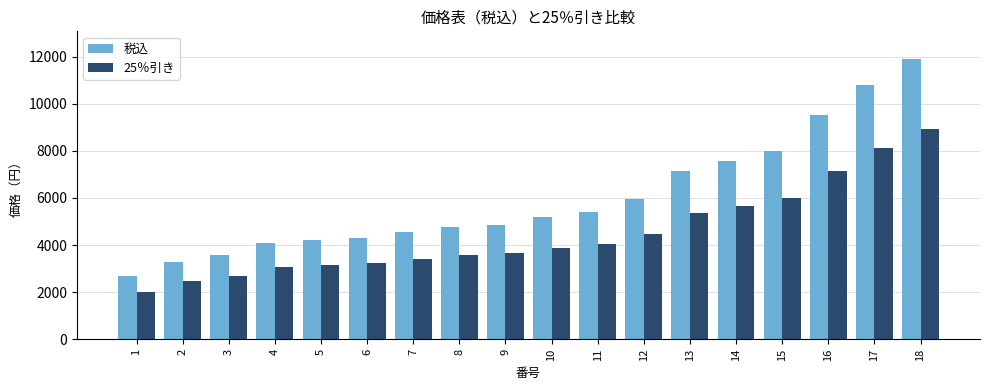

At how many categories does at least one series exceed 2957?

17